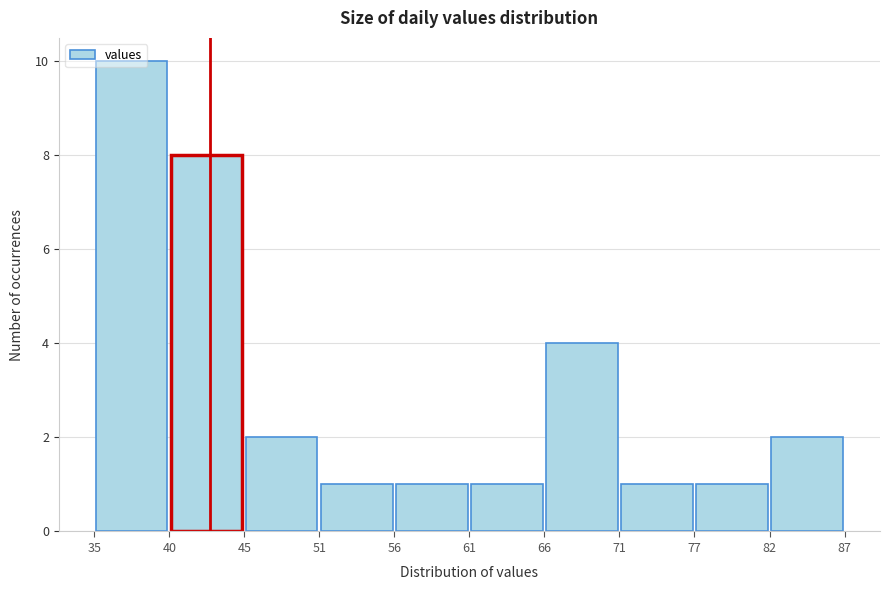

Reading left to right, transcribe this chart: for each bar, give the range it covers on the x-axis and its height. The values are not printed on the chart, so give them approximately, as read against the axis.

35 to 40: 10
40 to 45: 8
45 to 51: 2
51 to 56: 1
56 to 61: 1
61 to 66: 1
66 to 71: 4
71 to 77: 1
77 to 82: 1
82 to 87: 2